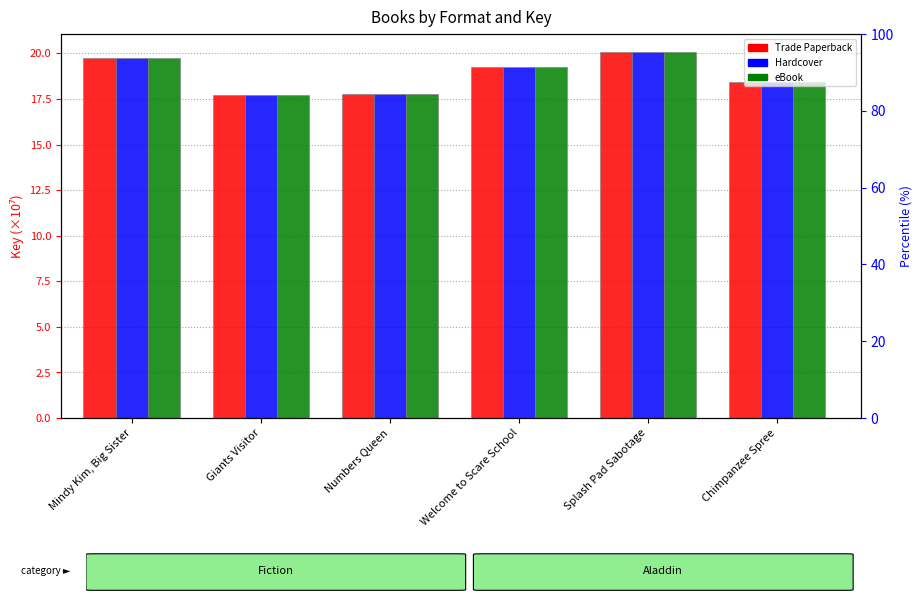

What is the label of the 1st bar from the right?

Chimpanzee Spree